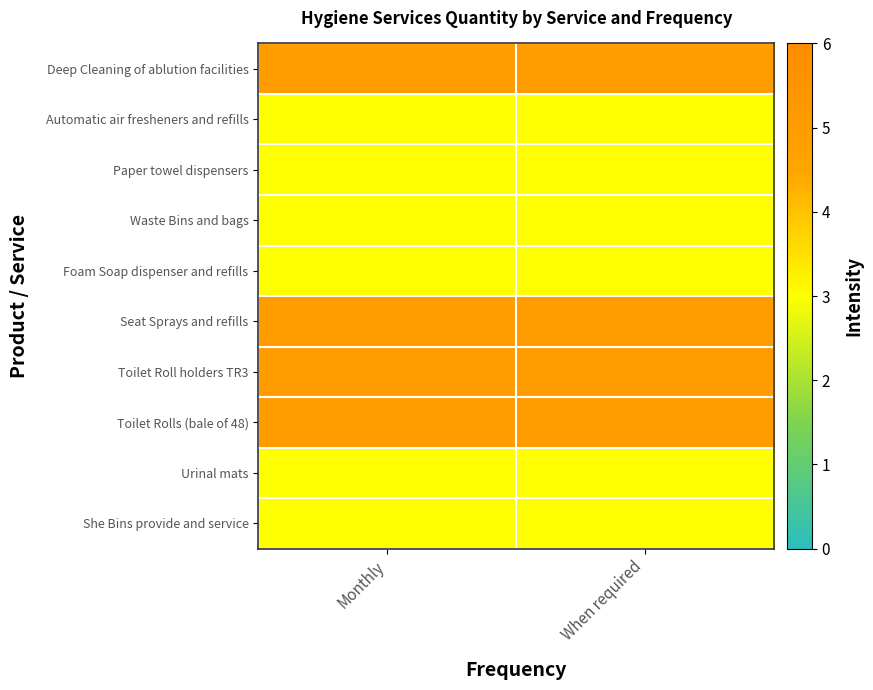

What is the total value across all series at Monthly?

38